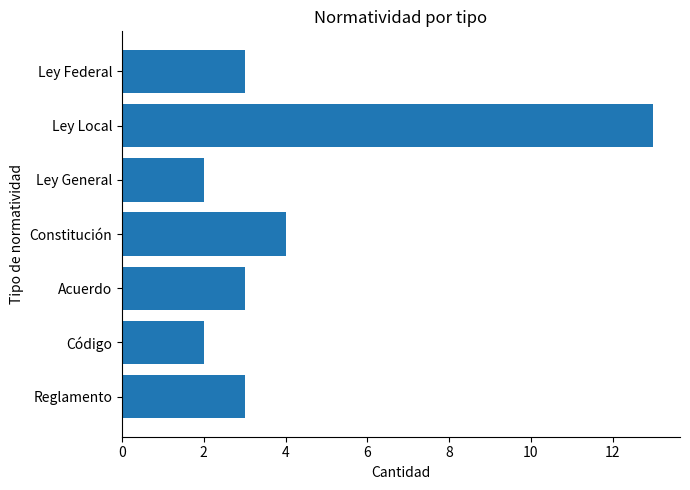

Reading bottom to top, what are all the values shown in this chart?

3	2	3	4	2	13	3